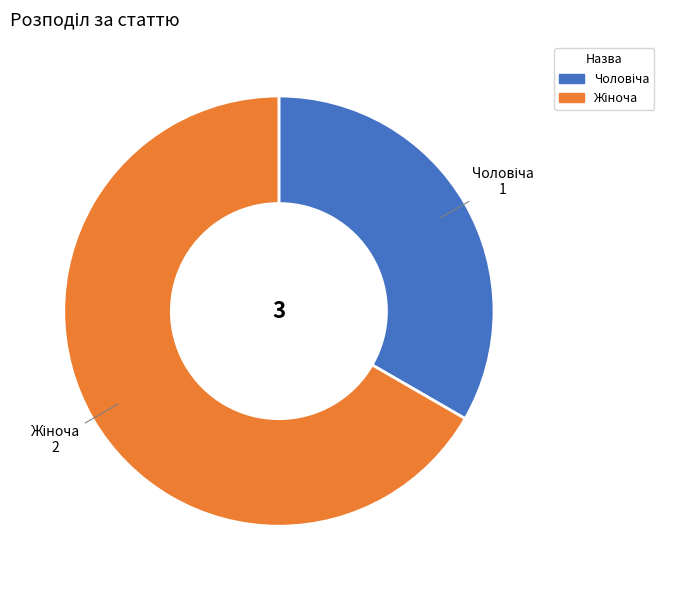

Does any single category account for the majority?

Yes